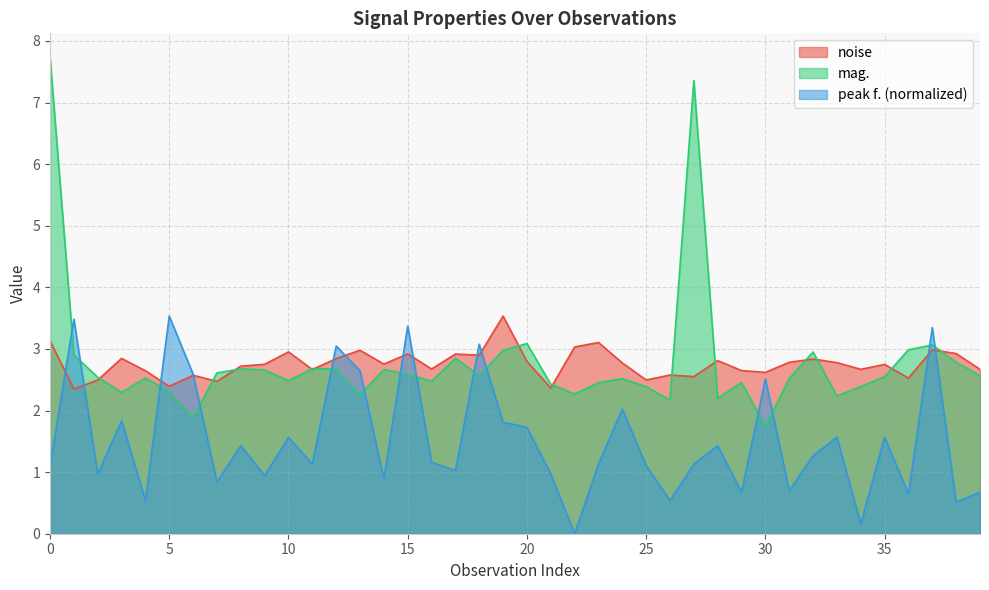

Which series has the largest range (max minus min)?

mag.